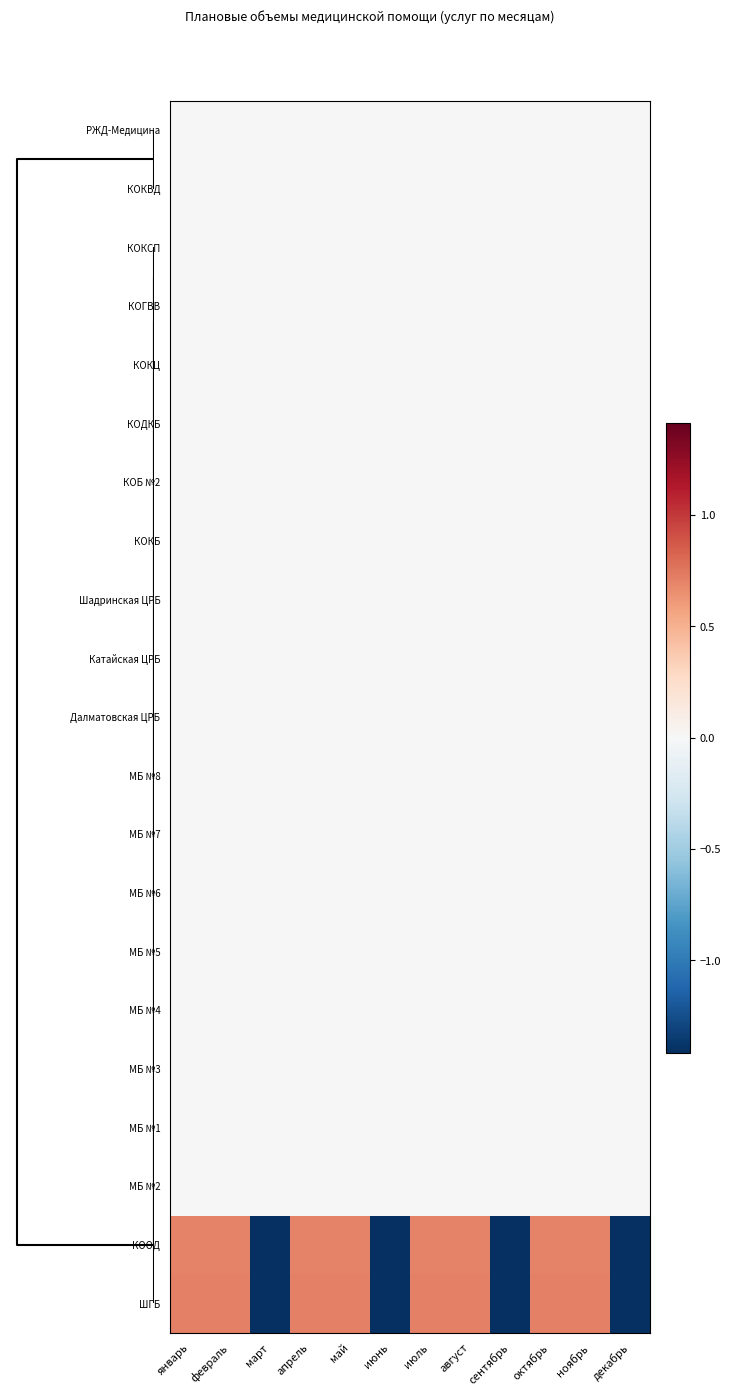

Reading right to left, list all the values displayed in this chart.

РЖД-Медицина: декабрь=0.0	ноябрь=0.0	октябрь=0.0	сентябрь=0.0	август=0.0	июль=0.0	июнь=0.0	май=0.0	апрель=0.0	март=0.0	февраль=0.0	январь=0.0
КОКВД: декабрь=0.0	ноябрь=0.0	октябрь=0.0	сентябрь=0.0	август=0.0	июль=0.0	июнь=0.0	май=0.0	апрель=0.0	март=0.0	февраль=0.0	январь=0.0
КОКСП: декабрь=0.0	ноябрь=0.0	октябрь=0.0	сентябрь=0.0	август=0.0	июль=0.0	июнь=0.0	май=0.0	апрель=0.0	март=0.0	февраль=0.0	январь=0.0
КОГВВ: декабрь=0.0	ноябрь=0.0	октябрь=0.0	сентябрь=0.0	август=0.0	июль=0.0	июнь=0.0	май=0.0	апрель=0.0	март=0.0	февраль=0.0	январь=0.0
КОКЦ: декабрь=0.0	ноябрь=0.0	октябрь=0.0	сентябрь=0.0	август=0.0	июль=0.0	июнь=0.0	май=0.0	апрель=0.0	март=0.0	февраль=0.0	январь=0.0
КОДКБ: декабрь=0.0	ноябрь=0.0	октябрь=0.0	сентябрь=0.0	август=0.0	июль=0.0	июнь=0.0	май=0.0	апрель=0.0	март=0.0	февраль=0.0	январь=0.0
КОБ №2: декабрь=0.0	ноябрь=0.0	октябрь=0.0	сентябрь=0.0	август=0.0	июль=0.0	июнь=0.0	май=0.0	апрель=0.0	март=0.0	февраль=0.0	январь=0.0
КОКБ: декабрь=0.0	ноябрь=0.0	октябрь=0.0	сентябрь=0.0	август=0.0	июль=0.0	июнь=0.0	май=0.0	апрель=0.0	март=0.0	февраль=0.0	январь=0.0
Шадринская ЦРБ: декабрь=0.0	ноябрь=0.0	октябрь=0.0	сентябрь=0.0	август=0.0	июль=0.0	июнь=0.0	май=0.0	апрель=0.0	март=0.0	февраль=0.0	январь=0.0
Катайская ЦРБ: декабрь=0.0	ноябрь=0.0	октябрь=0.0	сентябрь=0.0	август=0.0	июль=0.0	июнь=0.0	май=0.0	апрель=0.0	март=0.0	февраль=0.0	январь=0.0
Далматовская ЦРБ: декабрь=0.0	ноябрь=0.0	октябрь=0.0	сентябрь=0.0	август=0.0	июль=0.0	июнь=0.0	май=0.0	апрель=0.0	март=0.0	февраль=0.0	январь=0.0
МБ №8: декабрь=0.0	ноябрь=0.0	октябрь=0.0	сентябрь=0.0	август=0.0	июль=0.0	июнь=0.0	май=0.0	апрель=0.0	март=0.0	февраль=0.0	январь=0.0
МБ №7: декабрь=0.0	ноябрь=0.0	октябрь=0.0	сентябрь=0.0	август=0.0	июль=0.0	июнь=0.0	май=0.0	апрель=0.0	март=0.0	февраль=0.0	январь=0.0
МБ №6: декабрь=0.0	ноябрь=0.0	октябрь=0.0	сентябрь=0.0	август=0.0	июль=0.0	июнь=0.0	май=0.0	апрель=0.0	март=0.0	февраль=0.0	январь=0.0
МБ №5: декабрь=0.0	ноябрь=0.0	октябрь=0.0	сентябрь=0.0	август=0.0	июль=0.0	июнь=0.0	май=0.0	апрель=0.0	март=0.0	февраль=0.0	январь=0.0
МБ №4: декабрь=0.0	ноябрь=0.0	октябрь=0.0	сентябрь=0.0	август=0.0	июль=0.0	июнь=0.0	май=0.0	апрель=0.0	март=0.0	февраль=0.0	январь=0.0
МБ №3: декабрь=0.0	ноябрь=0.0	октябрь=0.0	сентябрь=0.0	август=0.0	июль=0.0	июнь=0.0	май=0.0	апрель=0.0	март=0.0	февраль=0.0	январь=0.0
МБ №1: декабрь=0.0	ноябрь=0.0	октябрь=0.0	сентябрь=0.0	август=0.0	июль=0.0	июнь=0.0	май=0.0	апрель=0.0	март=0.0	февраль=0.0	январь=0.0
МБ №2: декабрь=0.0	ноябрь=0.0	октябрь=0.0	сентябрь=0.0	август=0.0	июль=0.0	июнь=0.0	май=0.0	апрель=0.0	март=0.0	февраль=0.0	январь=0.0
КООД: декабрь=-1.4	ноябрь=0.7	октябрь=0.7	сентябрь=-1.4	август=0.7	июль=0.7	июнь=-1.4	май=0.7	апрель=0.7	март=-1.4	февраль=0.7	январь=0.7
ШГБ: декабрь=-1.4	ноябрь=0.7	октябрь=0.7	сентябрь=-1.4	август=0.7	июль=0.7	июнь=-1.4	май=0.7	апрель=0.7	март=-1.4	февраль=0.7	январь=0.7